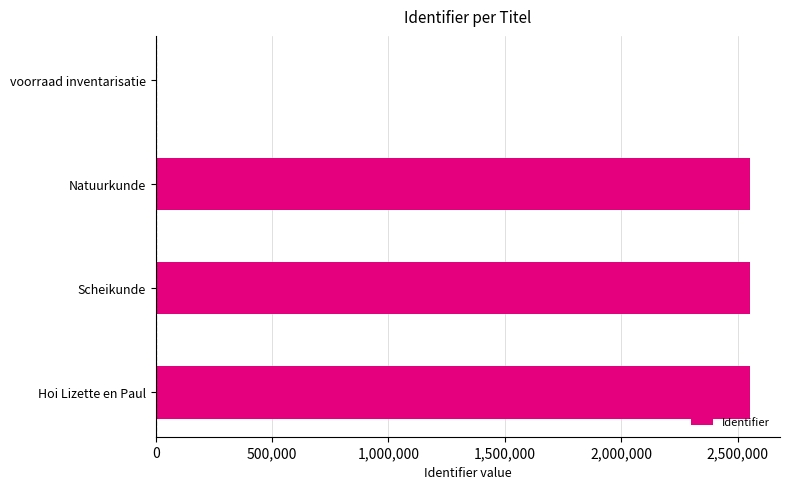

What value does the data have at Hoi Lizette en Paul?

2554380